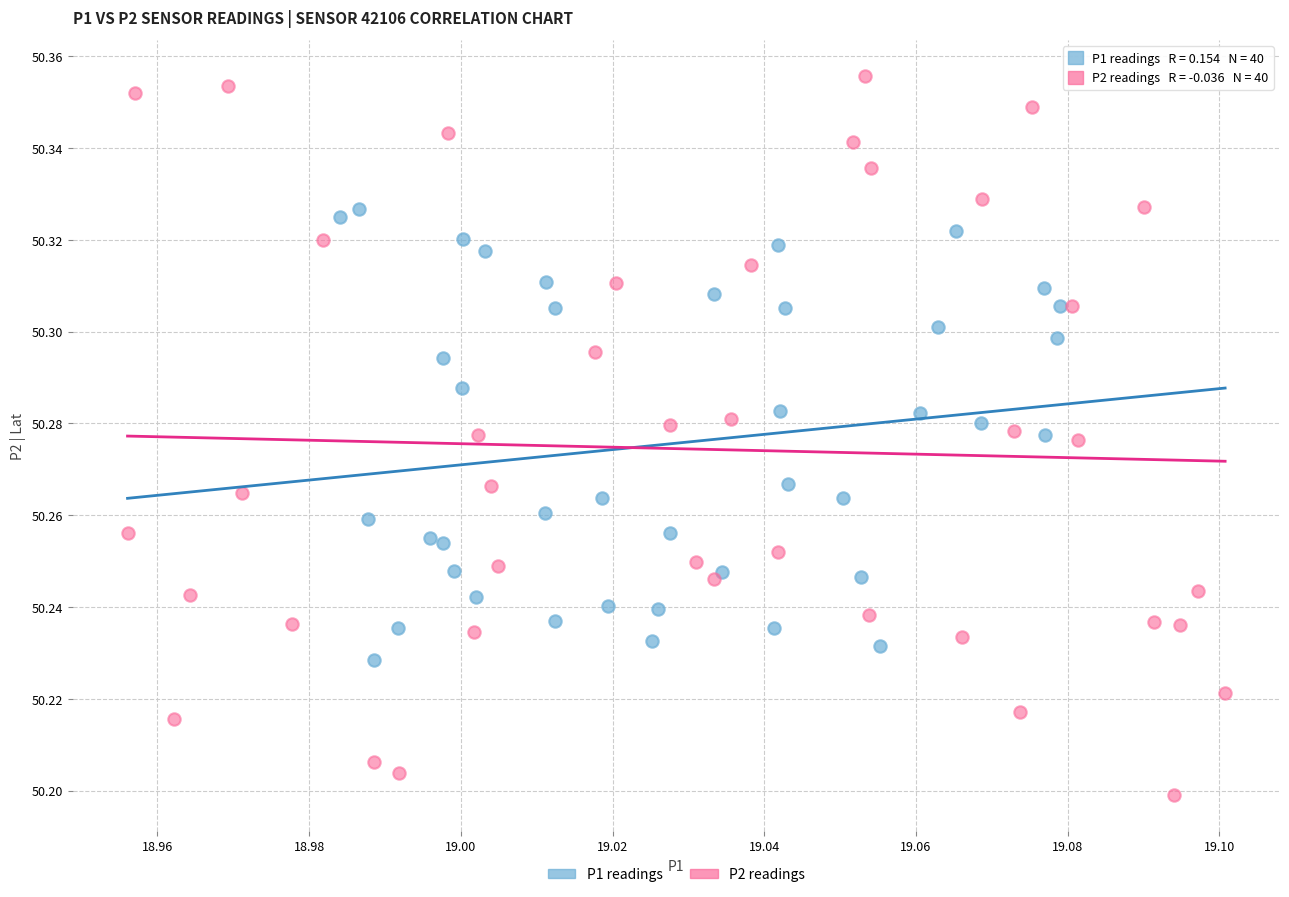

Which series has the largest Y range (max minus min)?

P2 readings